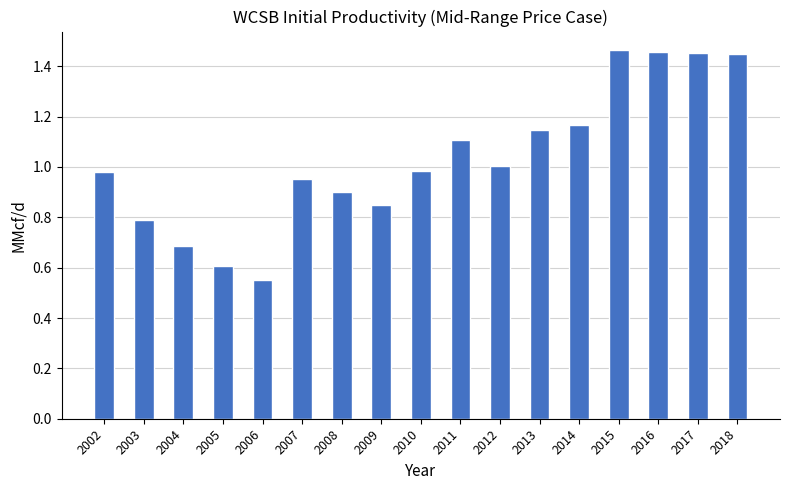

Which category has the lowest value across all series?

2006